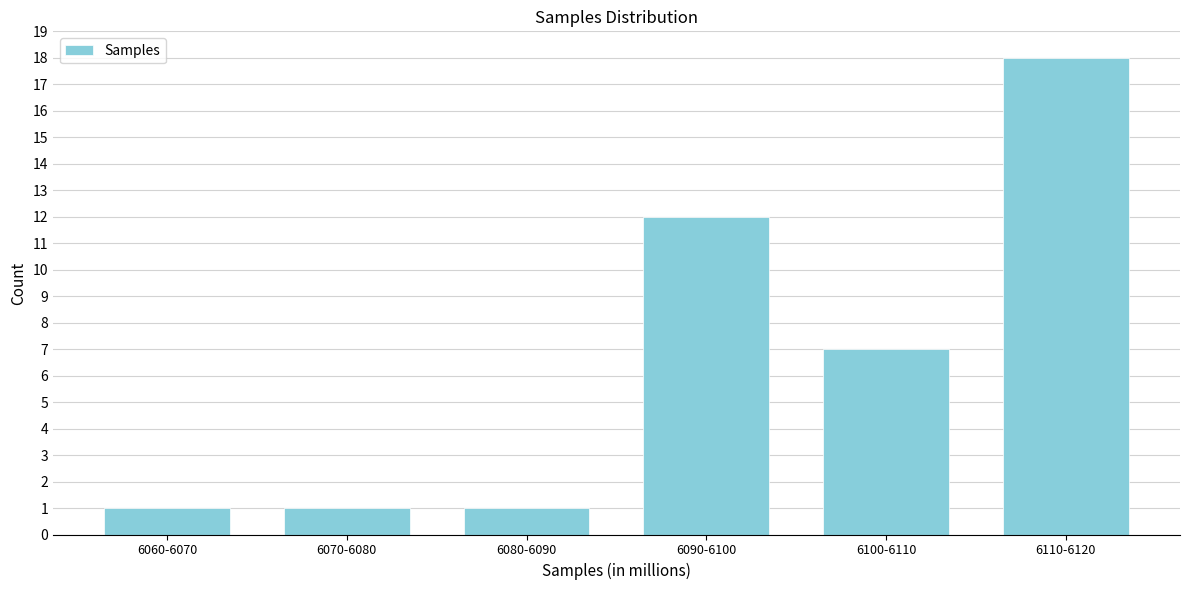

Reading left to right, list all the values displayed in this chart.

6060-6070=1	6070-6080=1	6080-6090=1	6090-6100=12	6100-6110=7	6110-6120=18